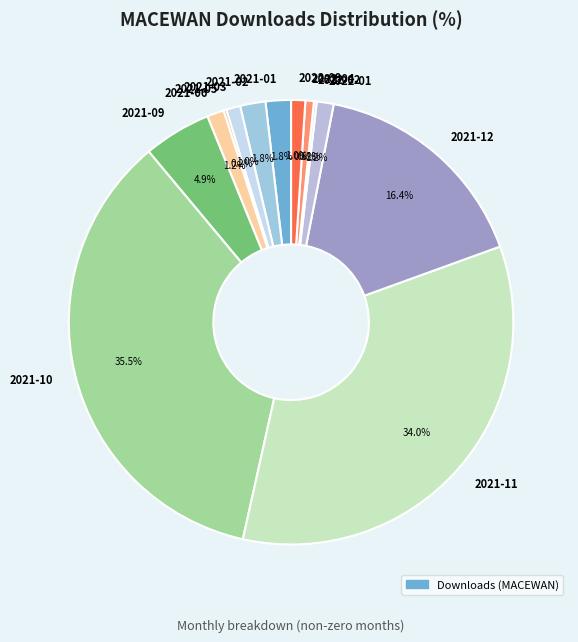

Does 2021-01 account for over 50% of the chart?

No